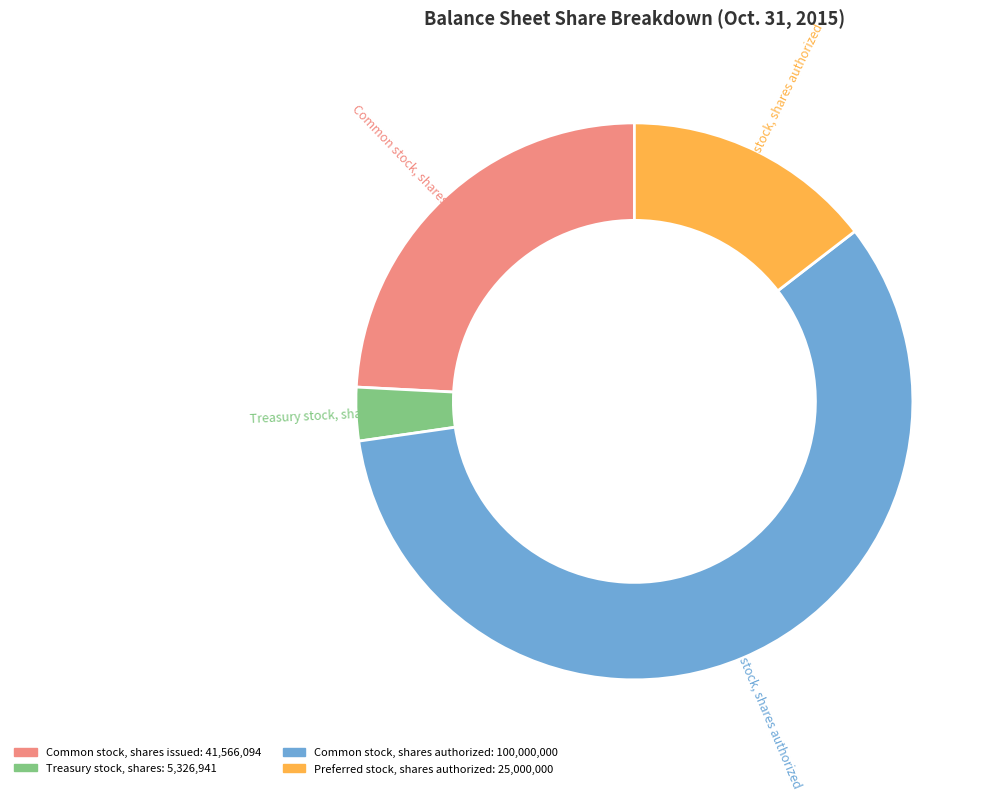

Count the number of slices in the pie.

4